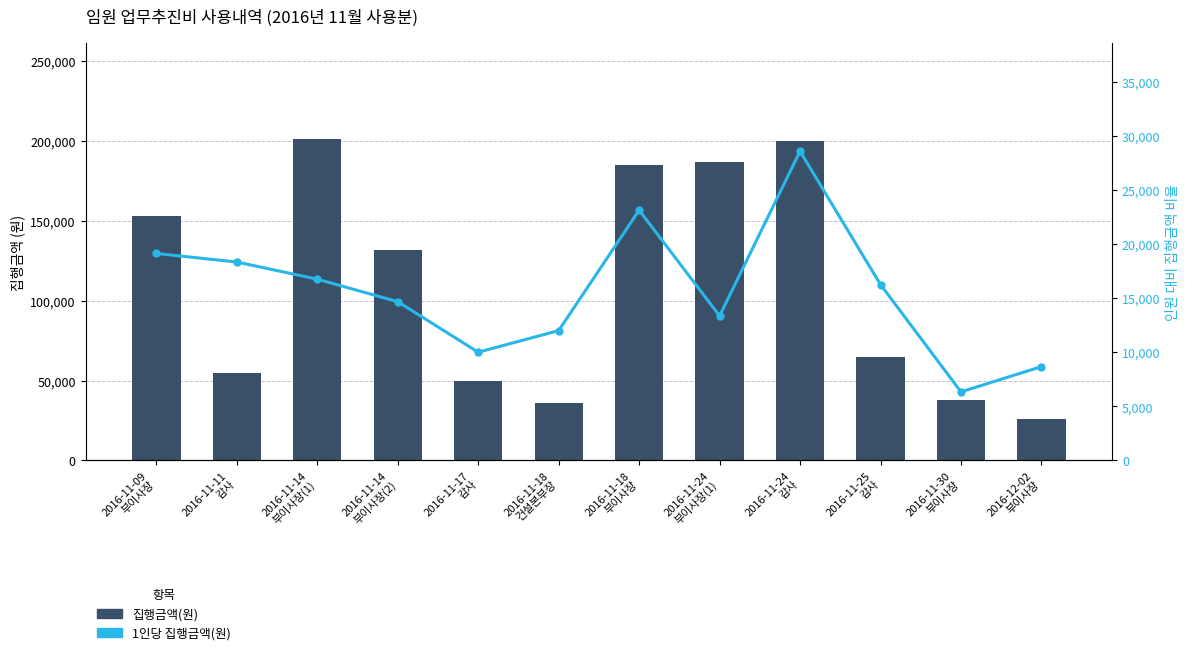

Is it true that 집행금액(원) equals 45719.2 at 2016-12-02
부이사장?

False